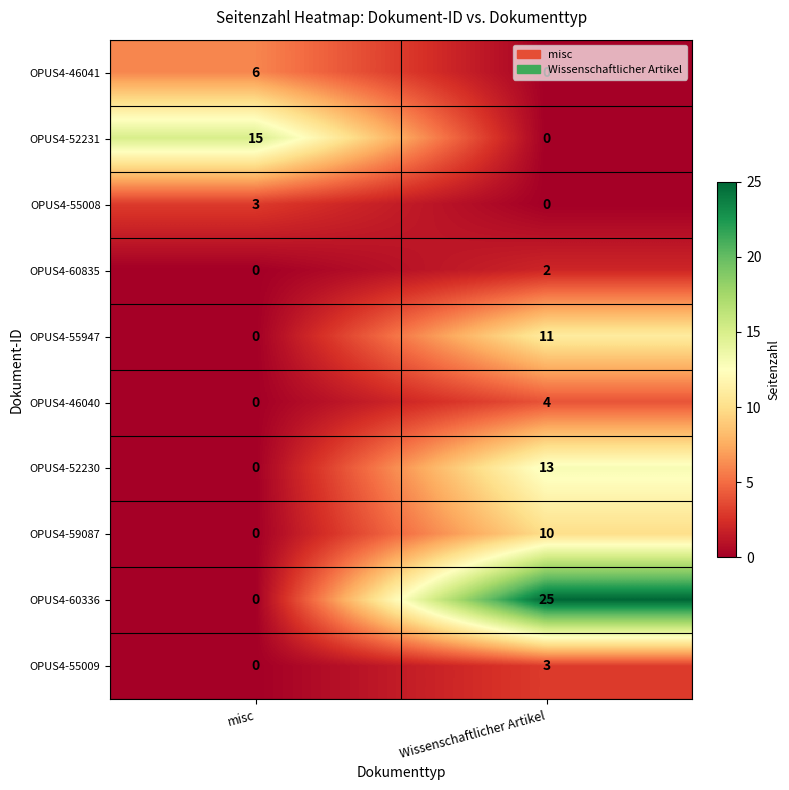

What value does the OPUS4-46040 series have at Wissenschaftlicher Artikel?

4